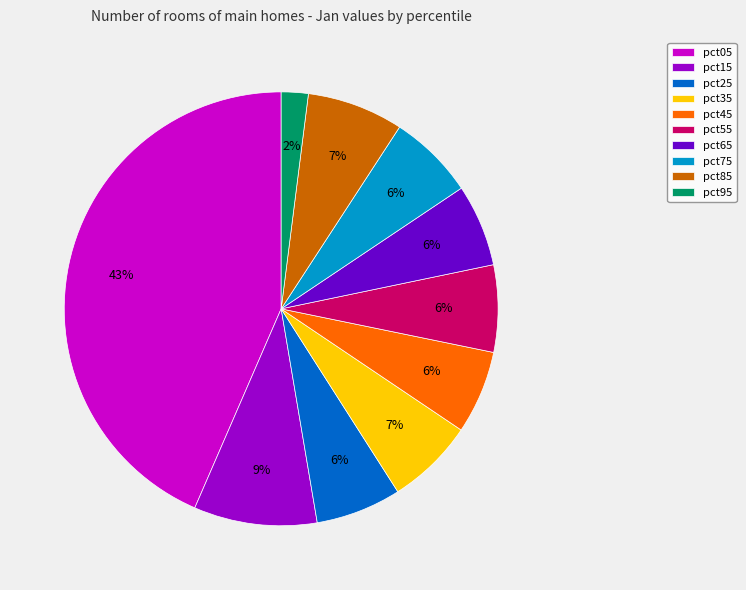

To the nearest percent, what portion does pct75 represent?

6%